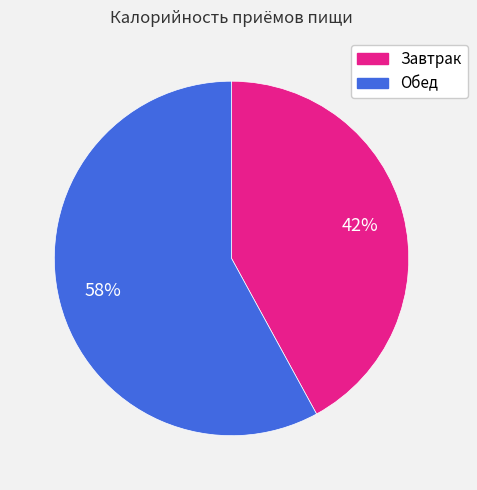

Which slice is the smallest?

Завтрак